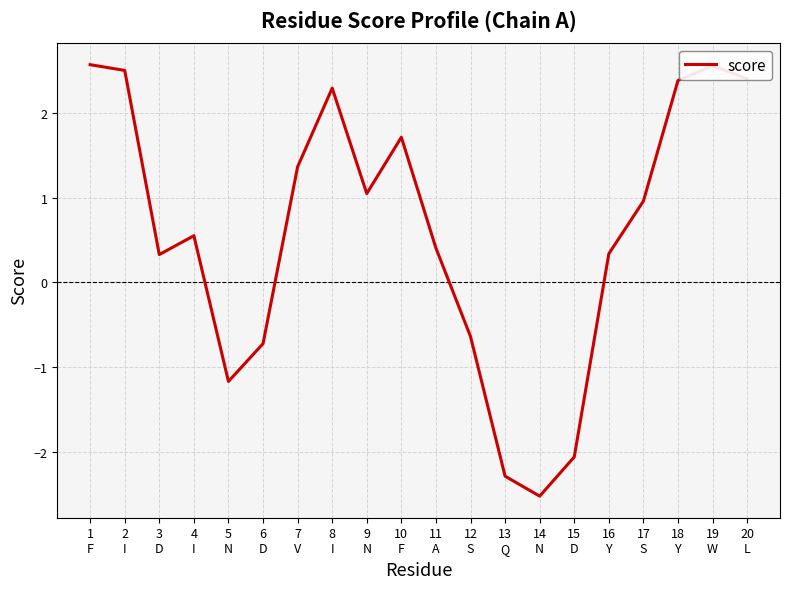

The chart shows a value of -0.3 at 5
N. True or false?

False